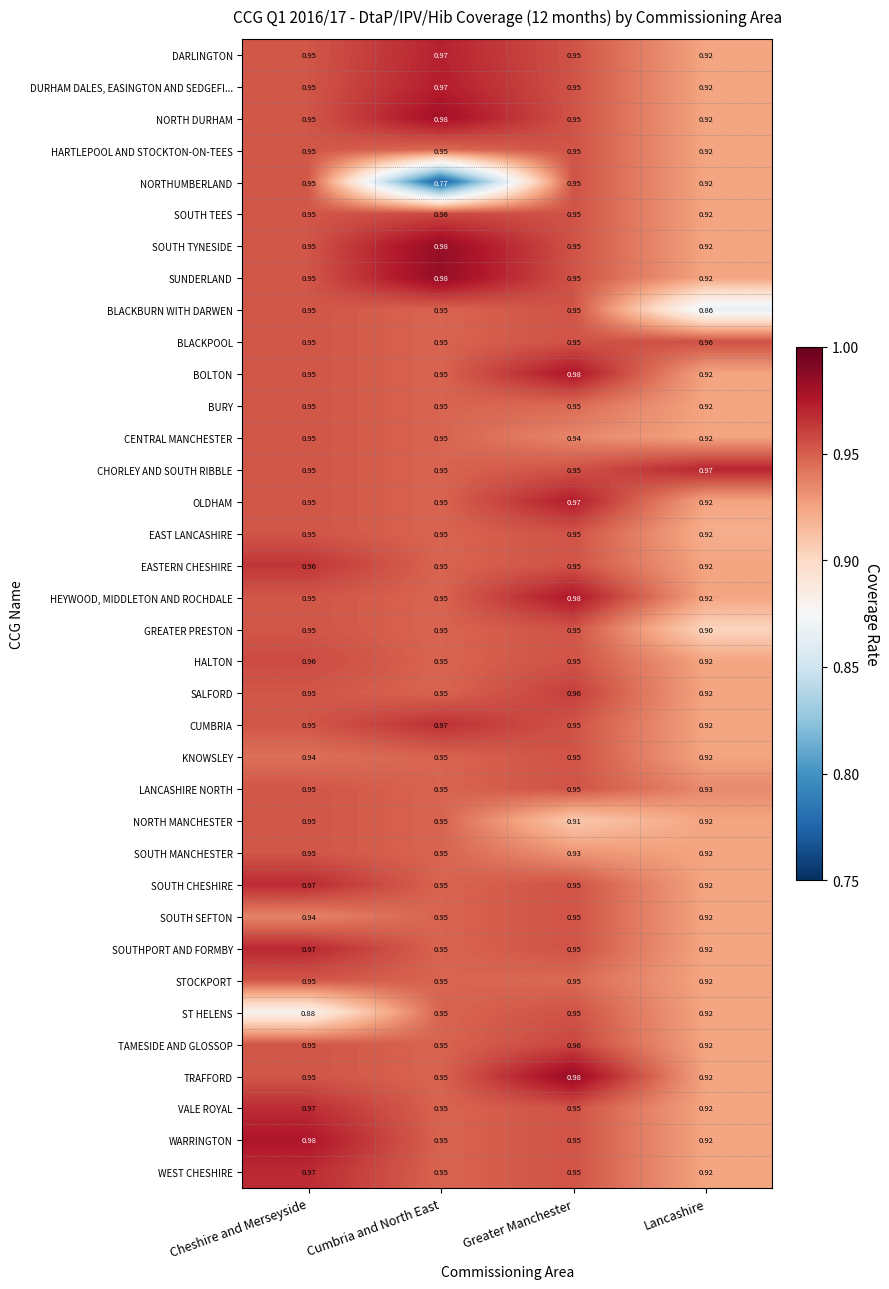

Which series has the largest total across all categories?

CHORLEY AND SOUTH RIBBLE